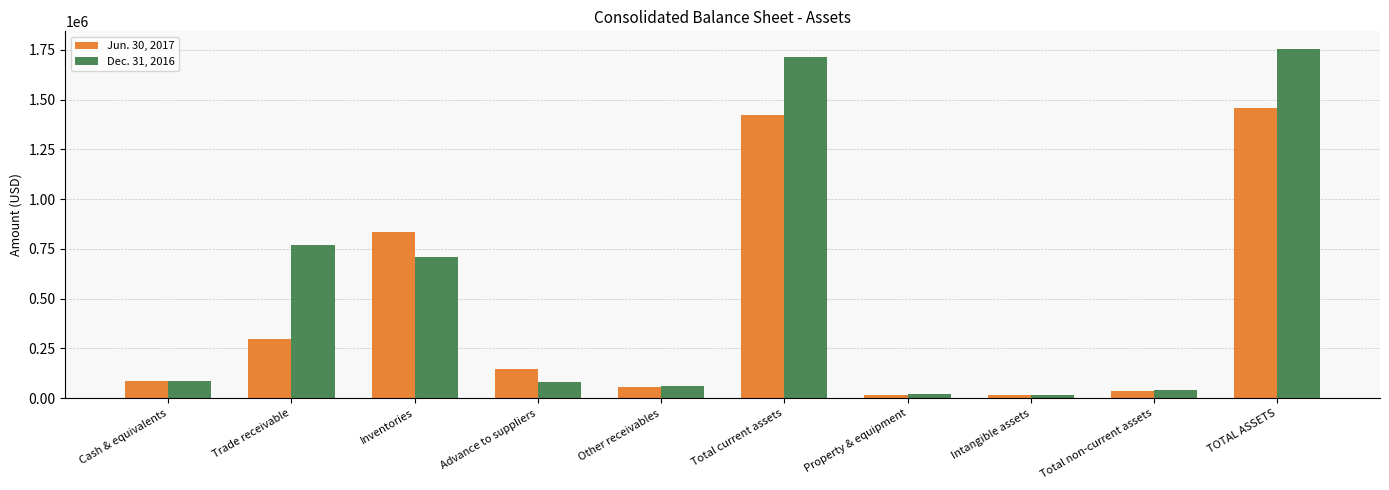

How many data points in Jun. 30, 2017 are less than 148238?

5